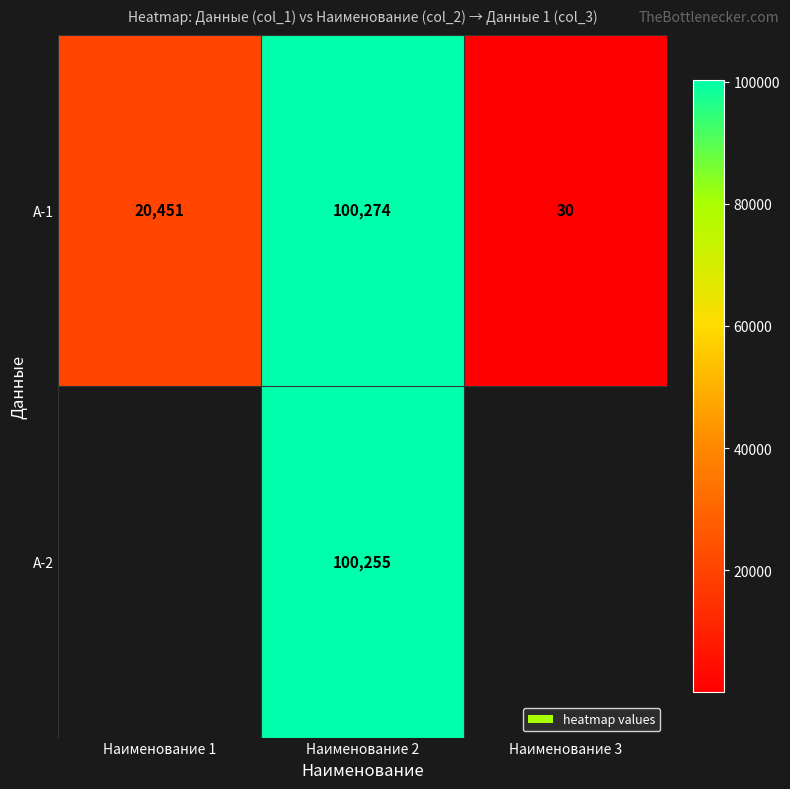

What is the maximum value shown in the chart?

100274.0